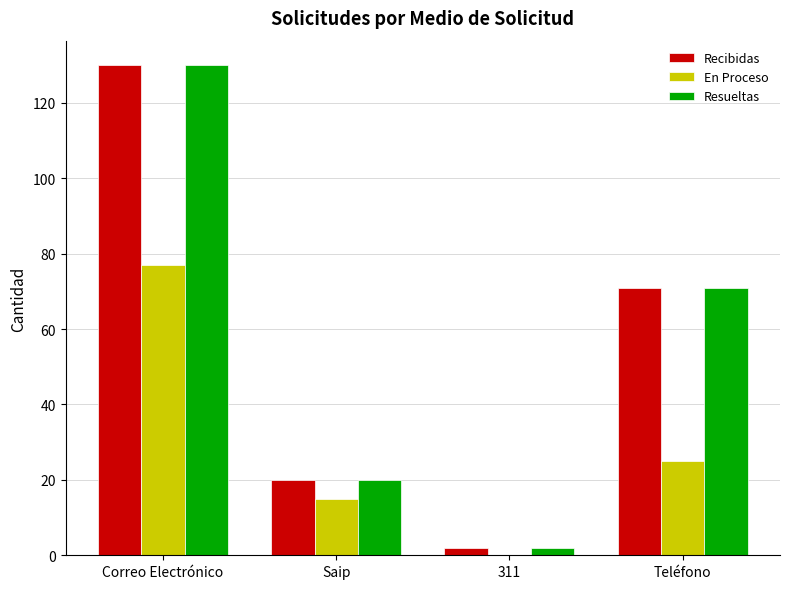

What are all the series names shown in the legend?

Recibidas, En Proceso, Resueltas